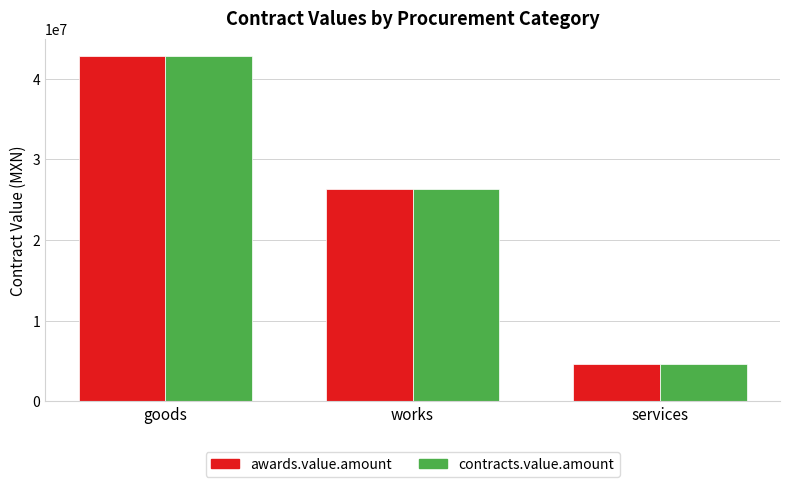

At which label is awards.value.amount closest to 23752029?

works